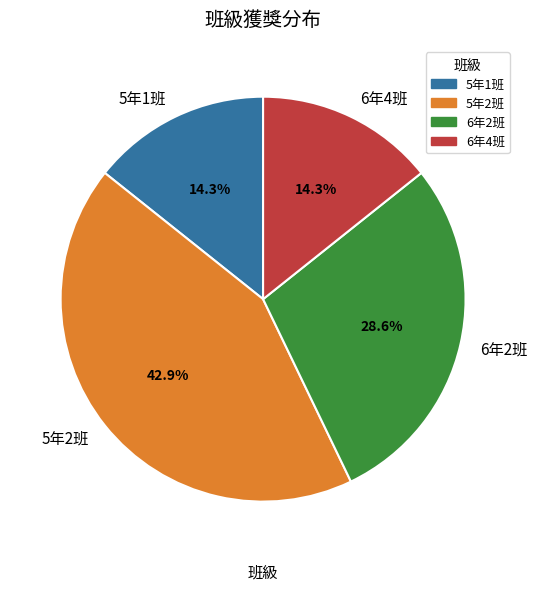

How many segments does this pie chart have?

4